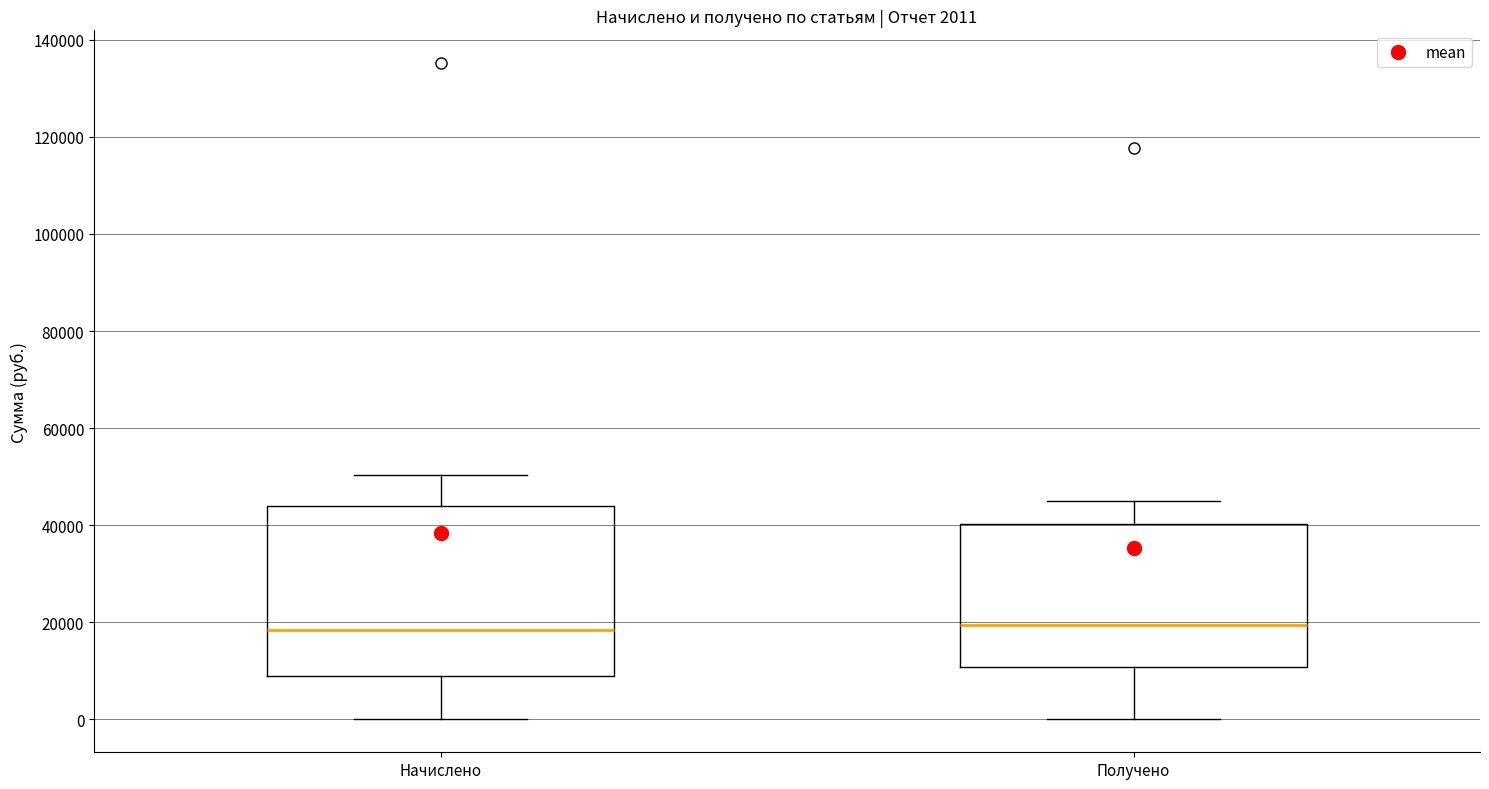

Comparing the boxes themselves (not the whiskers), which one is the tallest?

Начислено